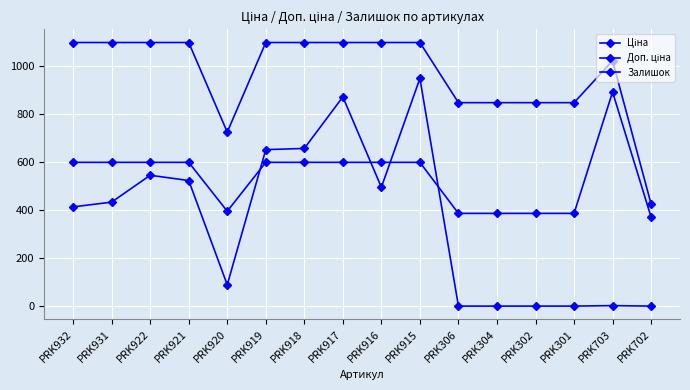

The Доп. ціна series shows 1168.8 at PRK920. True or false?

False